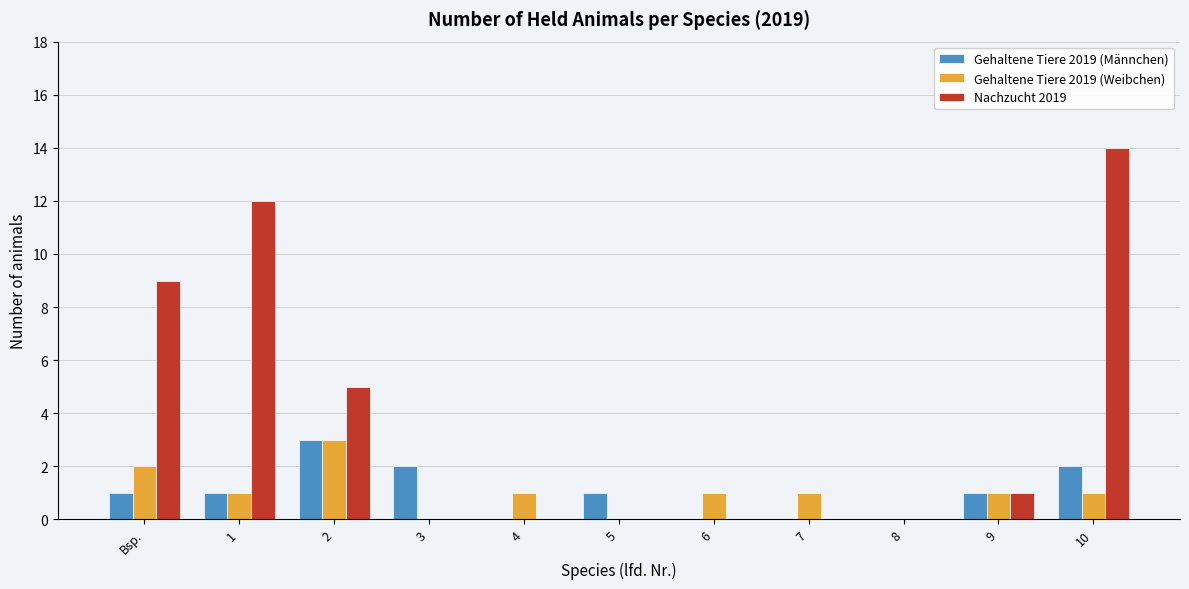

True or false: Gehaltene Tiere 2019 (Männchen) has a value of 1 at Bsp..

True